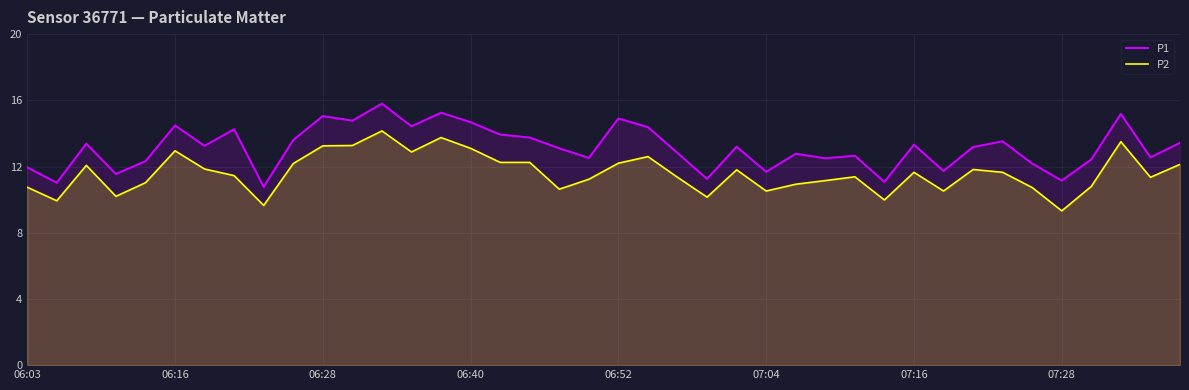

Is it true that P1 equals 15.1 at 06:28?

True